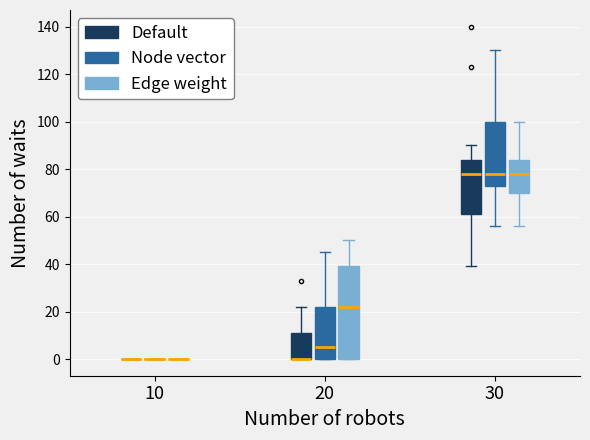

Reading left to right, transcribe this box plot: for each box, give where its median line is, the range the box spans, and where its two whiskers end, as read against the y-axis. The values are not printed on the chart, so give them approximately, as read against the axis.

10 (Default): box collapsed to a line at 0, whiskers 0 to 0
10 (Node vector): box collapsed to a line at 0, whiskers 0 to 0
10 (Edge weight): box collapsed to a line at 0, whiskers 0 to 0
20 (Default): median 0 (drawn on the box's lower edge), box 0 to 12, whiskers 0 to 22
20 (Node vector): median 6, box 0 to 22, whiskers 0 to 46
20 (Edge weight): median 22, box 0 to 40, whiskers 0 to 50
30 (Default): median 78, box 62 to 84, whiskers 40 to 90
30 (Node vector): median 78, box 74 to 100, whiskers 56 to 130
30 (Edge weight): median 78, box 70 to 84, whiskers 56 to 100